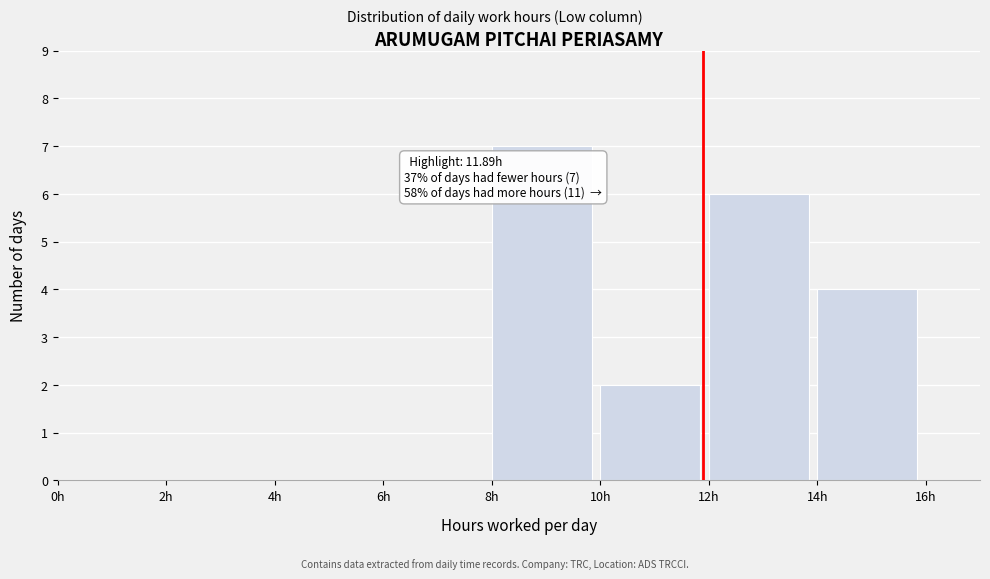

Over which range of the x-axis is the bar tallest?

8 to 10